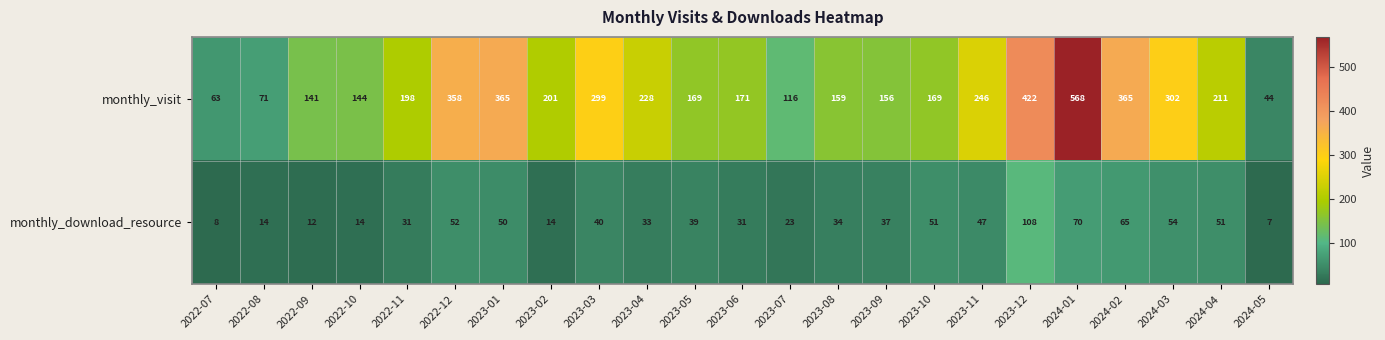

What is the greatest value displayed?

568